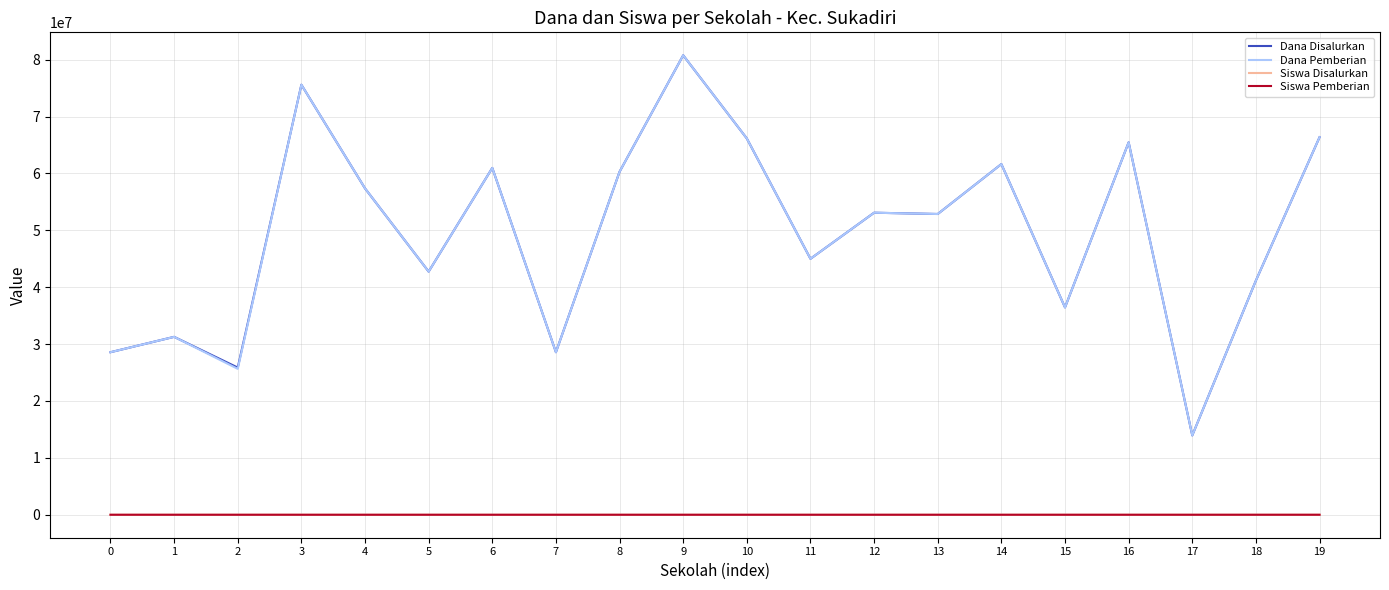

What is the total value across all series at 7?

57150144